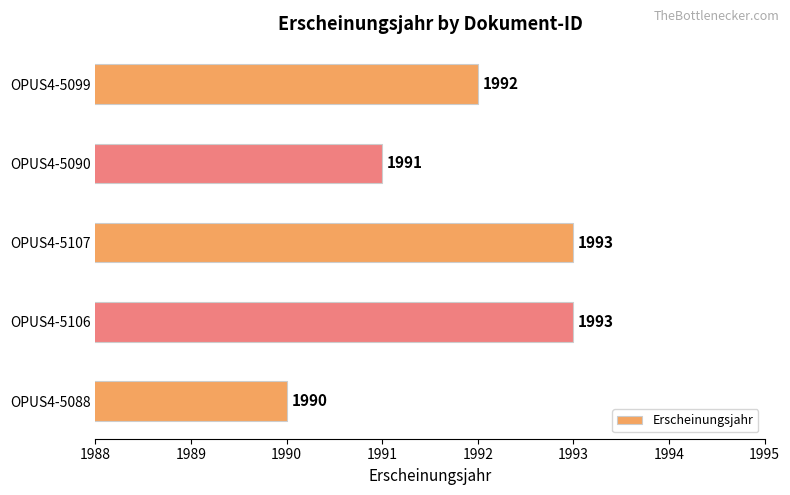

Where is the data nearest to the value 1991?

OPUS4-5090